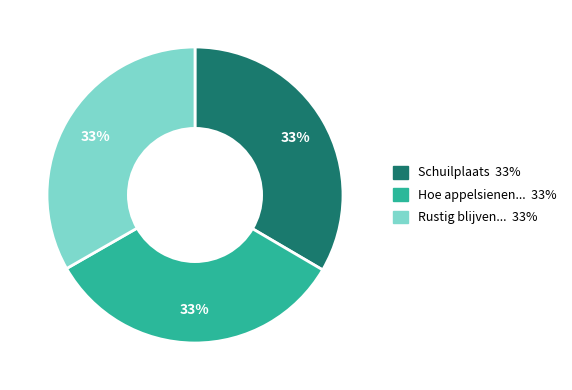

Is there a majority slice in this chart?

No